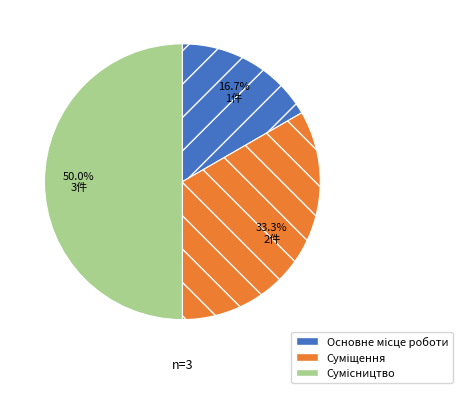

How many segments does this pie chart have?

3